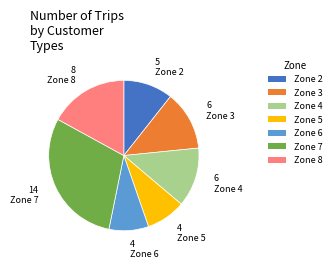

Is there any slice that represents more than half of the pie?

No